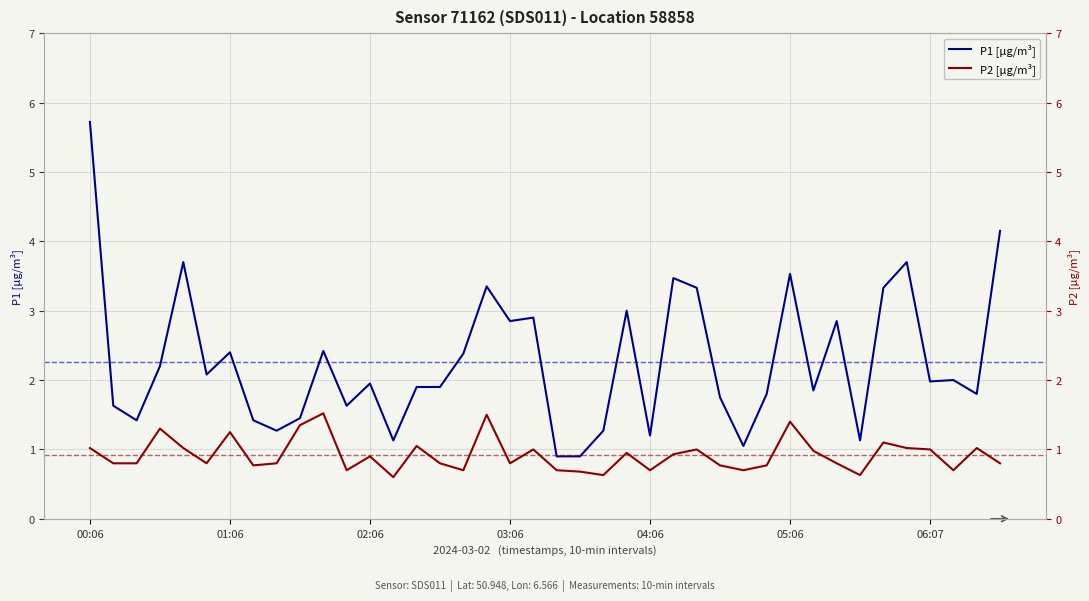

The P2 [µg/m³] series shows 0.5 at 05:06. True or false?

False